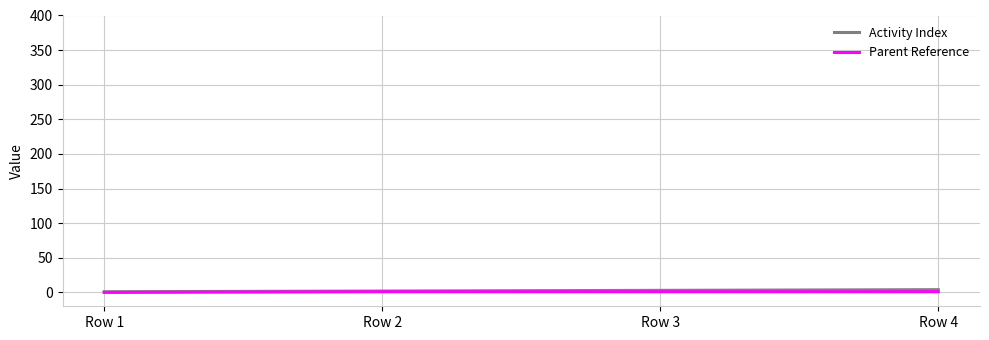

What is the difference between the maximum and minimum values in the Parent Reference series?

1